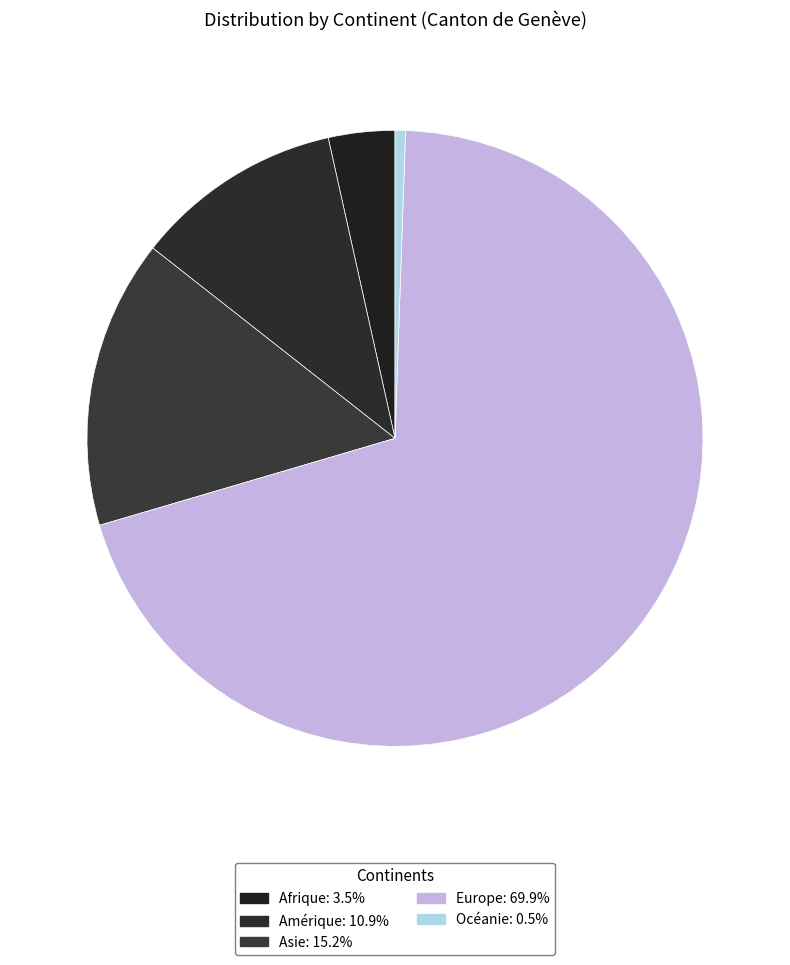

What is the smallest slice in the pie chart?

Océanie